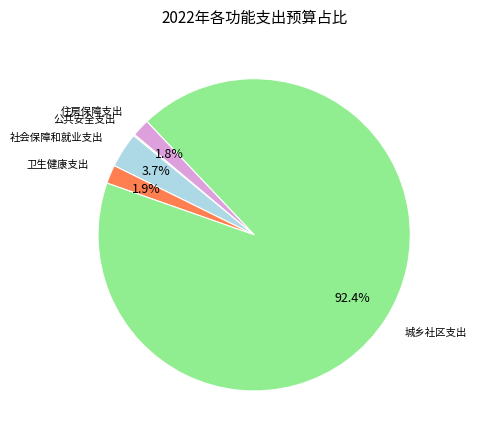

Is there a majority slice in this chart?

Yes